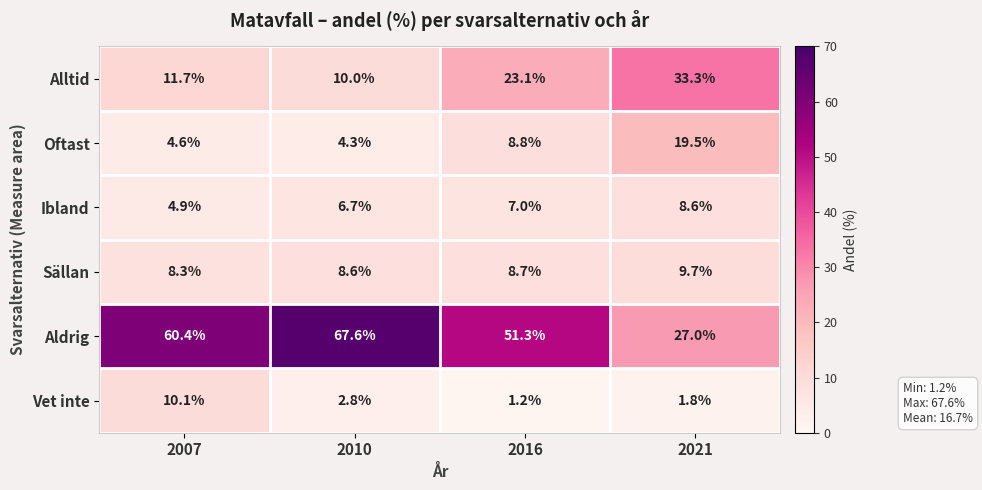

Is it true that Aldrig equals 60.4 at 2007?

True